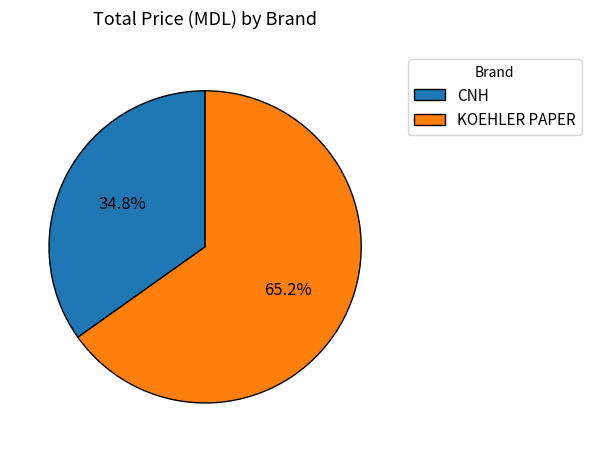

What portion of the pie excludes KOEHLER PAPER?

34.8%